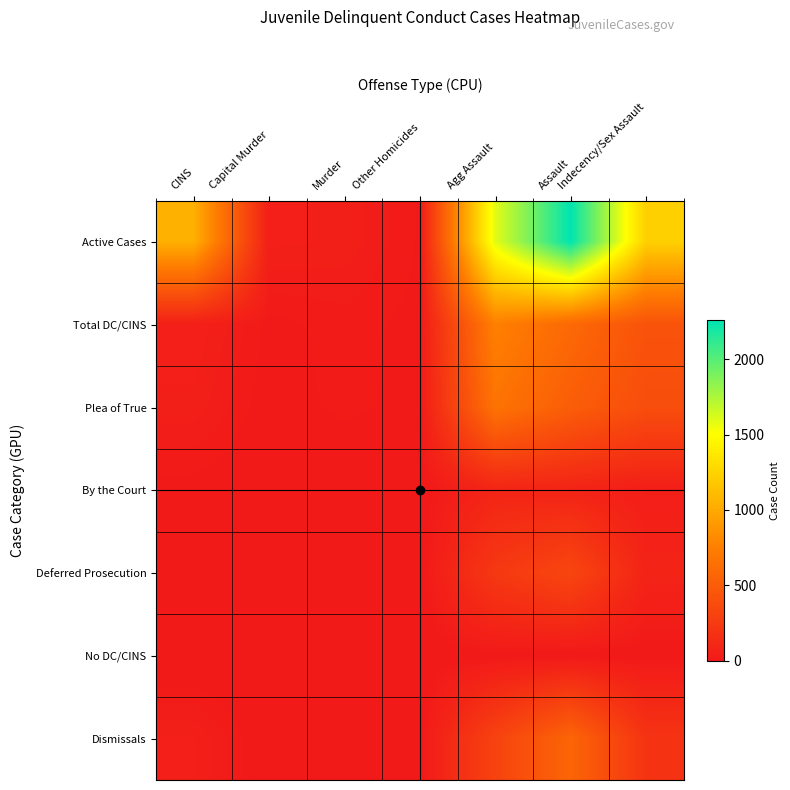

At which category is the sum across all series the highest?

Assault